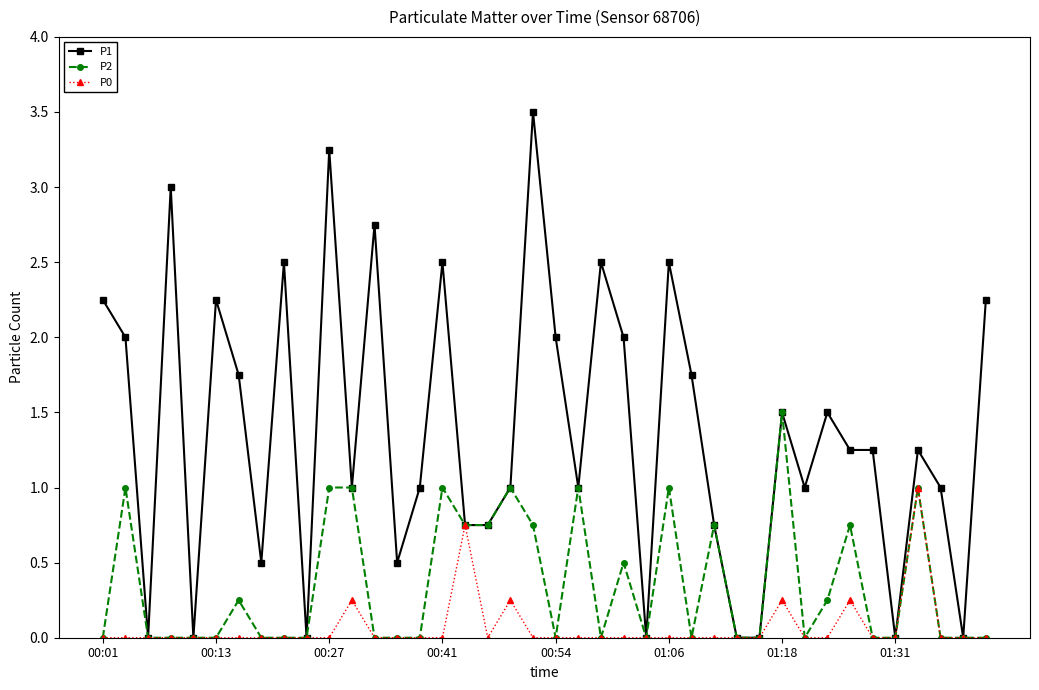

True or false: P0 has more than 2 points higher than both neighbors.

True